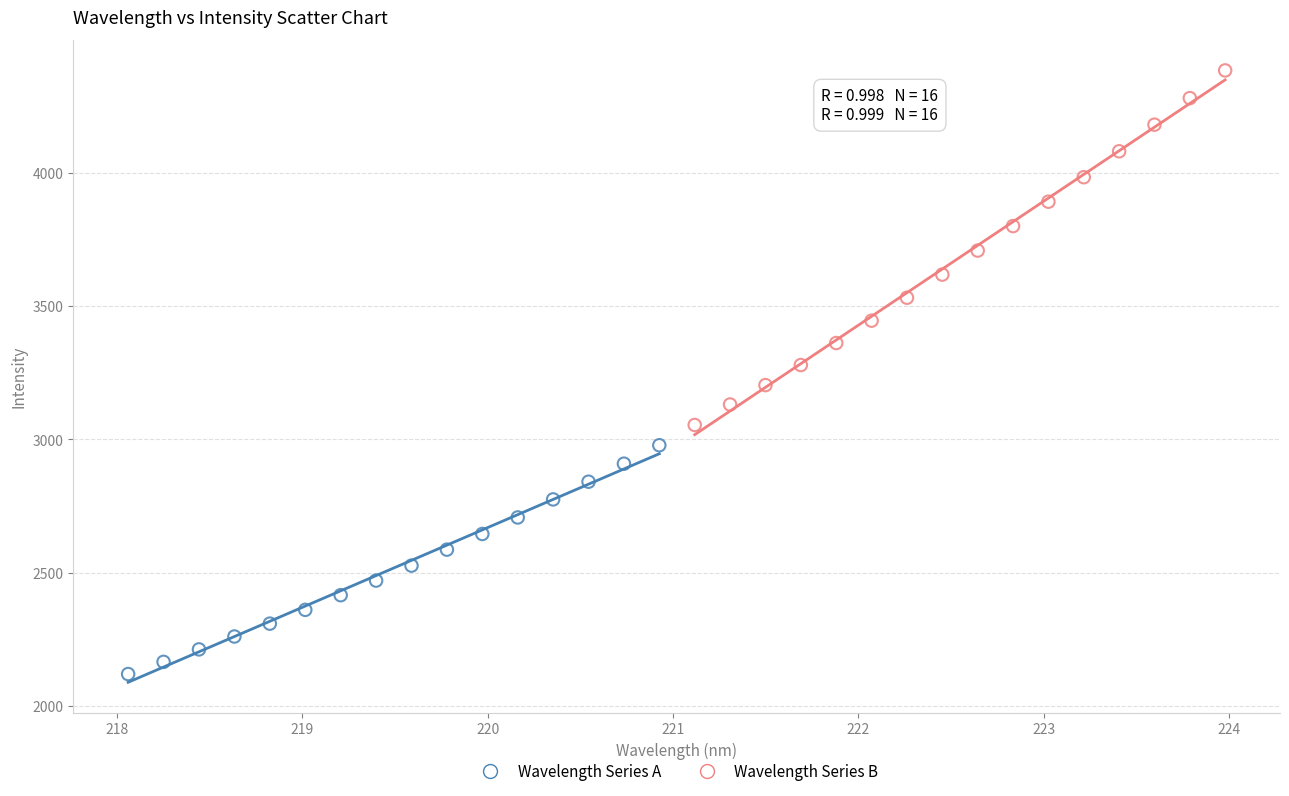

Which series reaches the maximum Y coordinate?

Wavelength Series B